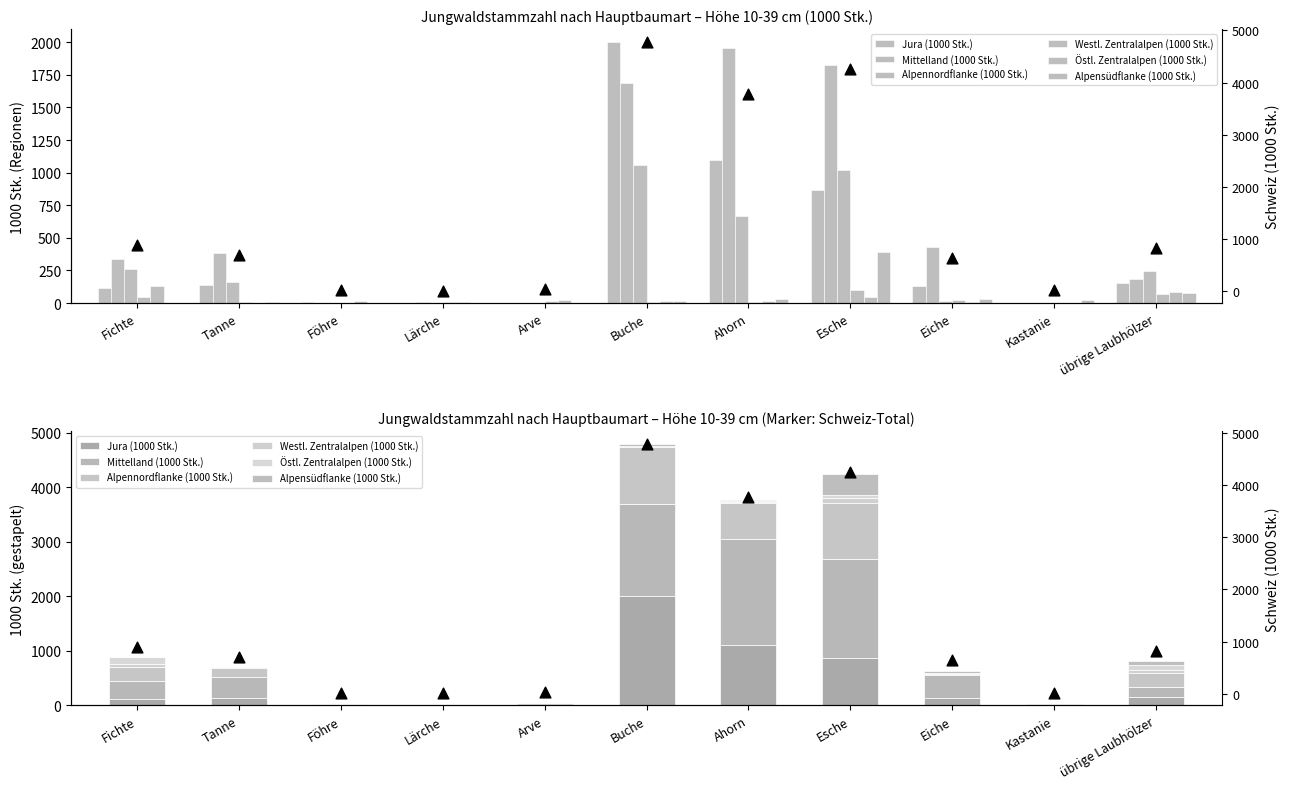

Is the value of Östl. Zentralalpen (1000 Stk.) at Fichte greater than the value of Mittelland (1000 Stk.) at Fichte?

No